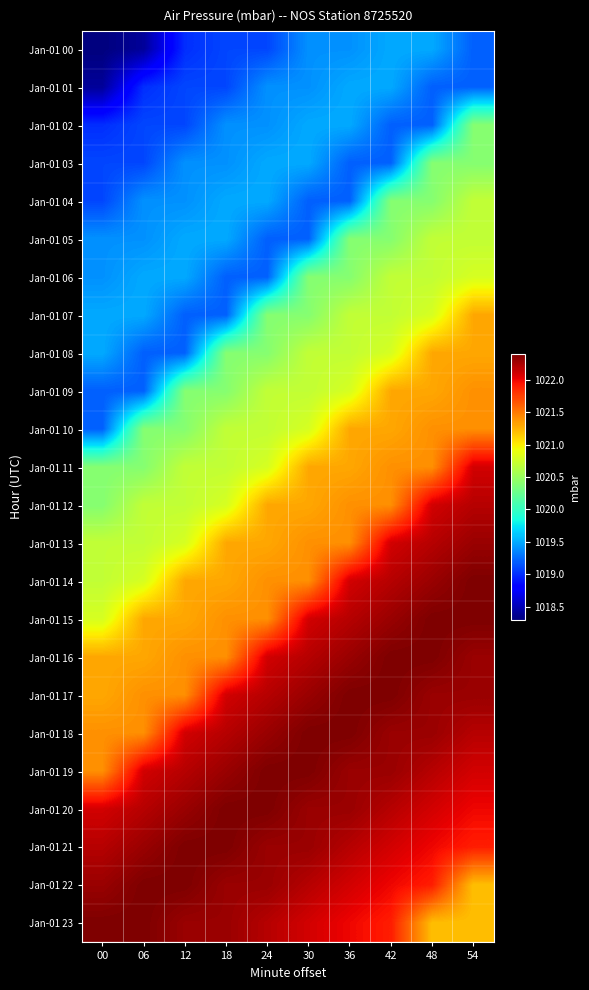

At which category is the sum across all series the highest?

54